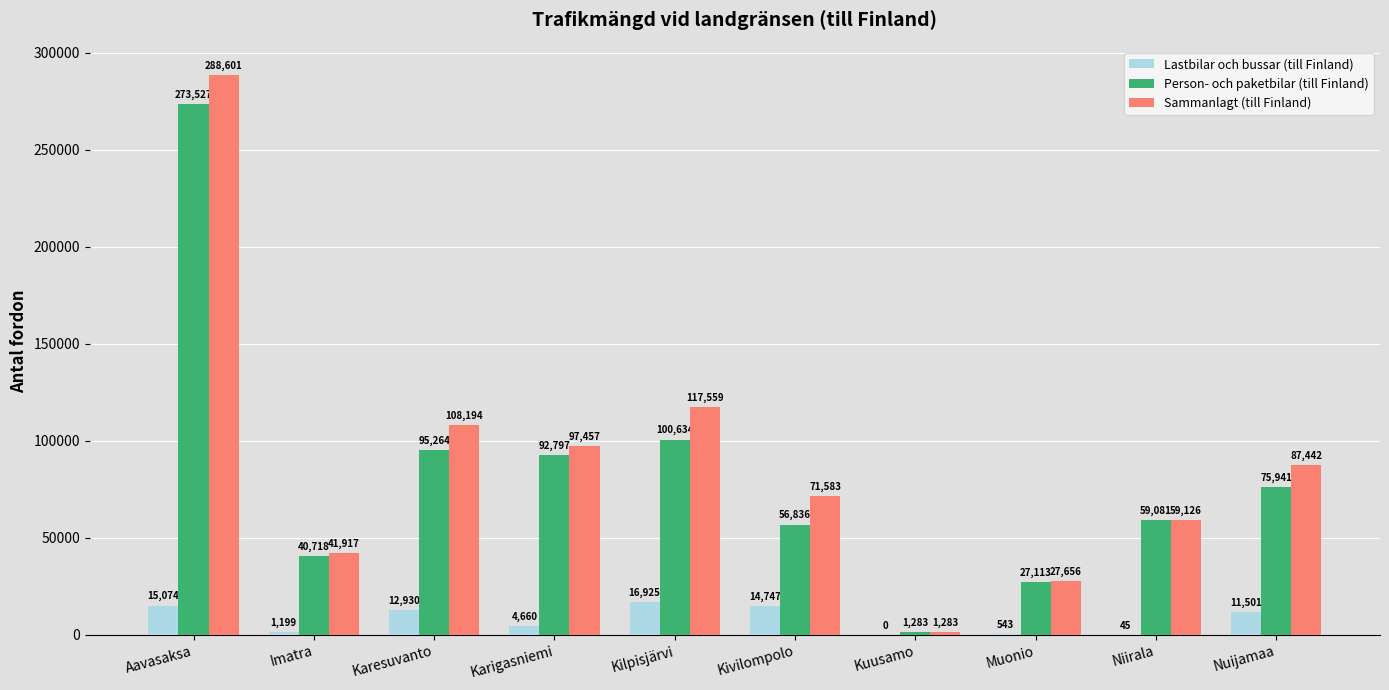

What are all the series names shown in the legend?

Lastbilar och bussar (till Finland), Person- och paketbilar (till Finland), Sammanlagt (till Finland)